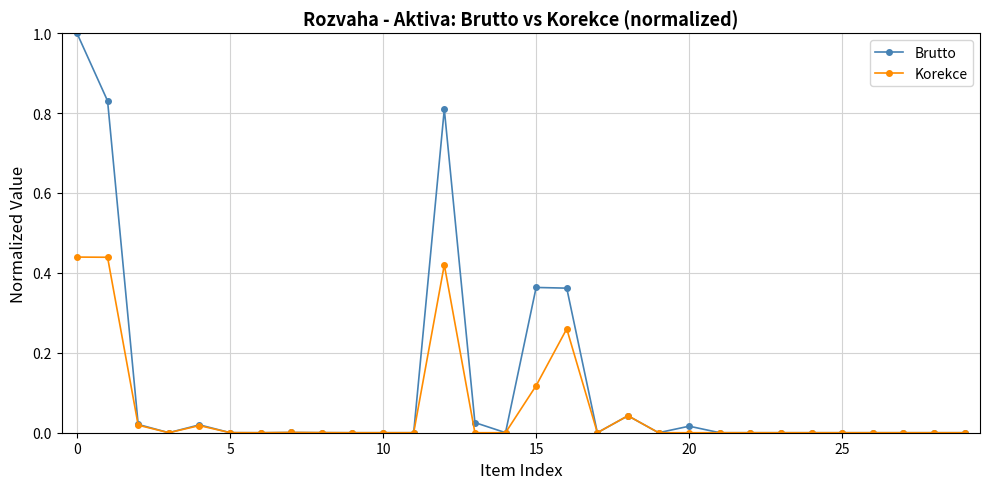

Which series has the largest range (max minus min)?

Brutto